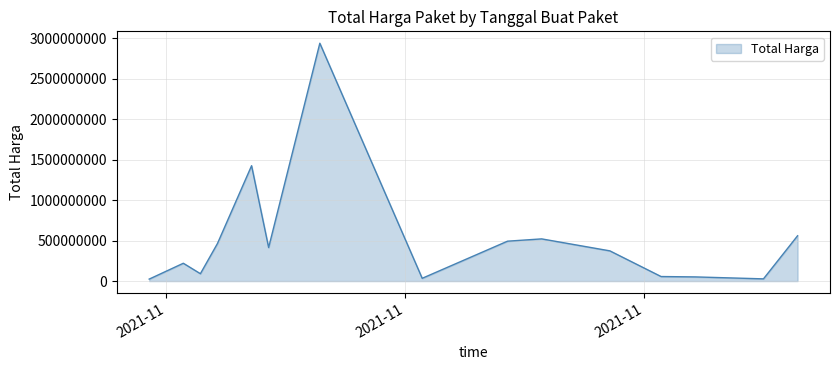

What is the maximum value shown in the chart?

2939432440